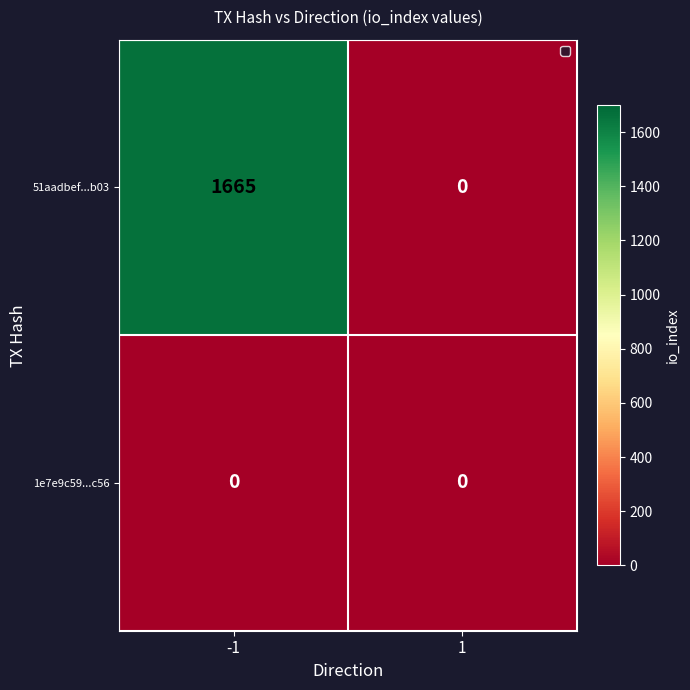

The 1e7e9c59...c56 series shows 0 at 1. True or false?

True